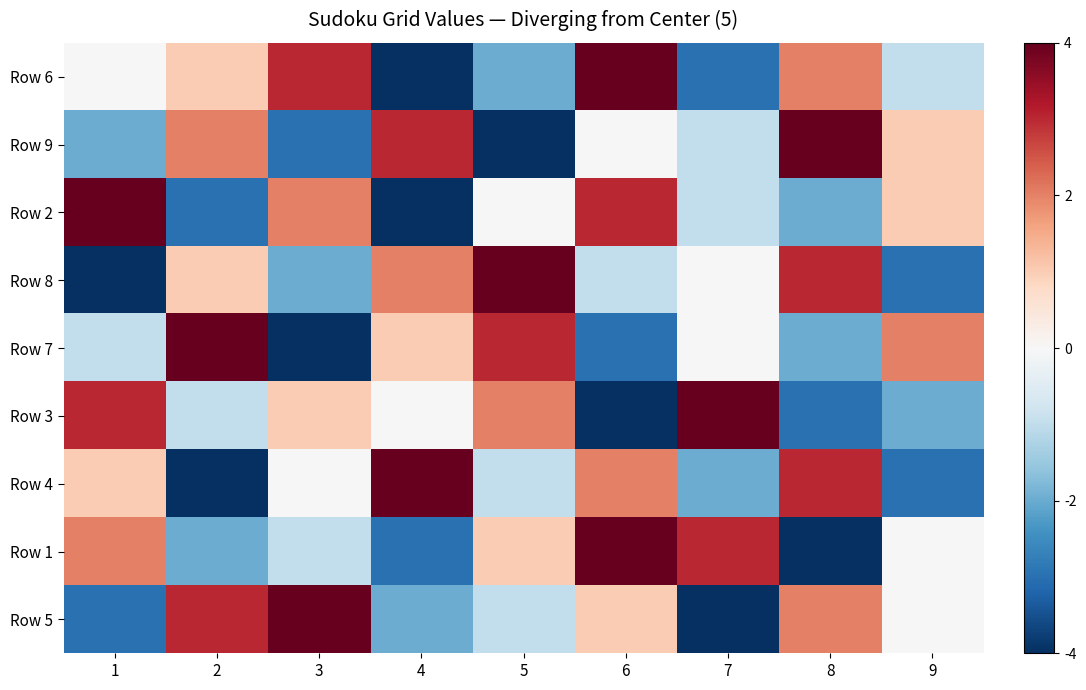

Rank the series by their maximum value, from highest to lowest.

Row 6, Row 9, Row 2, Row 8, Row 7, Row 3, Row 4, Row 1, Row 5